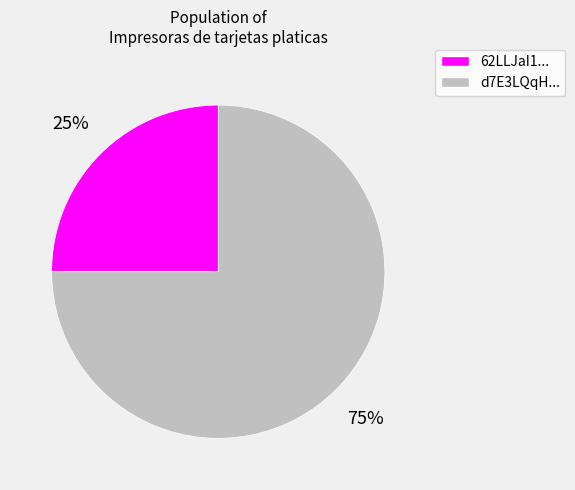

Do d7E3LQqH... and 62LLJaI1... together represent more than half of the pie?

Yes